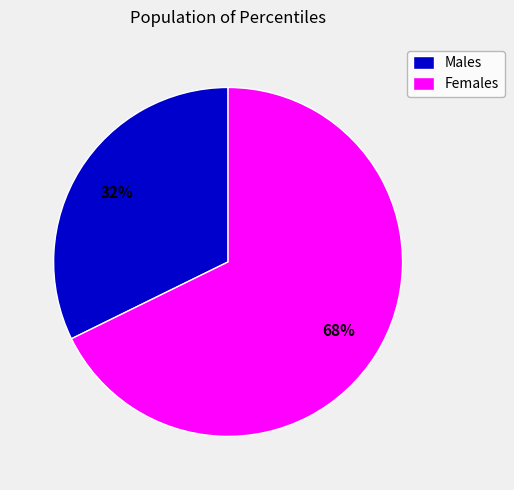

Is the sum of Females and Males greater than half?

Yes